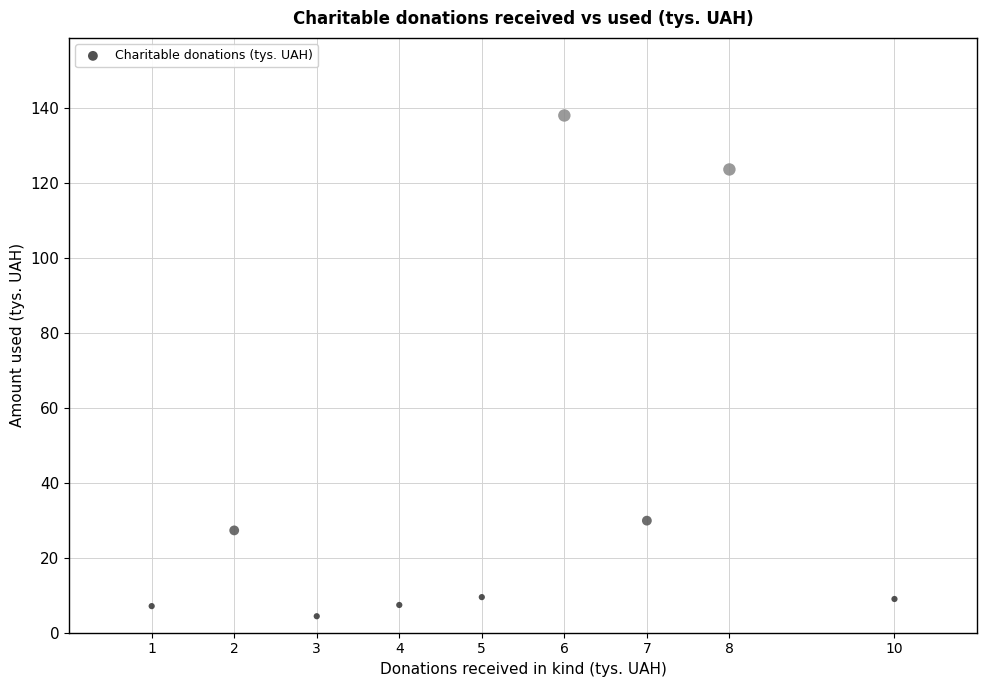

What is the average X value?

5.1